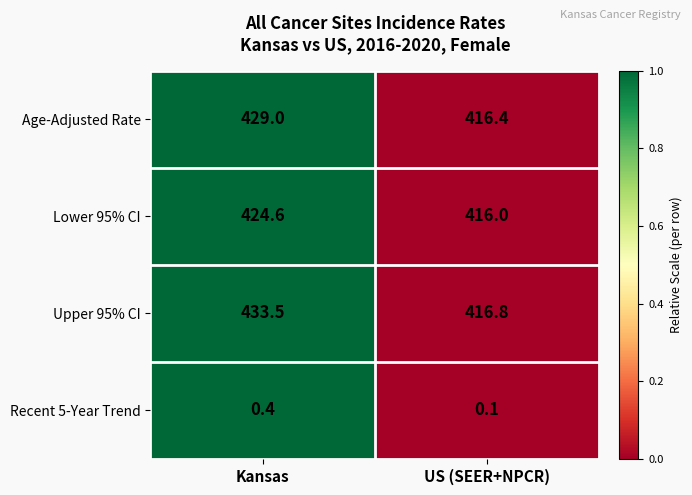

True or false: Upper 95% CI has a value of 416.8 at US (SEER+NPCR).

True